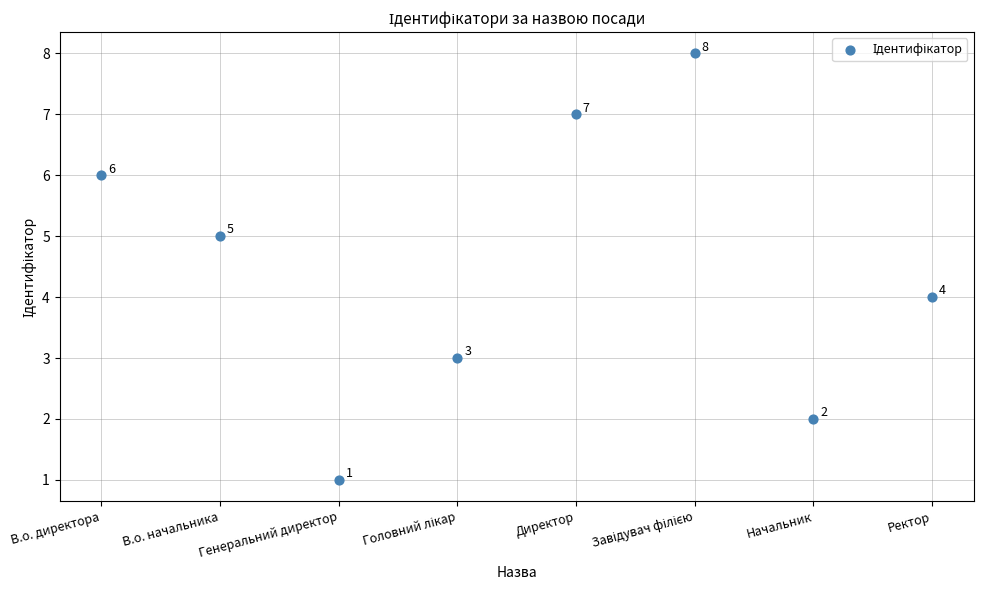

What is the range of Y values (max minus min)?

7